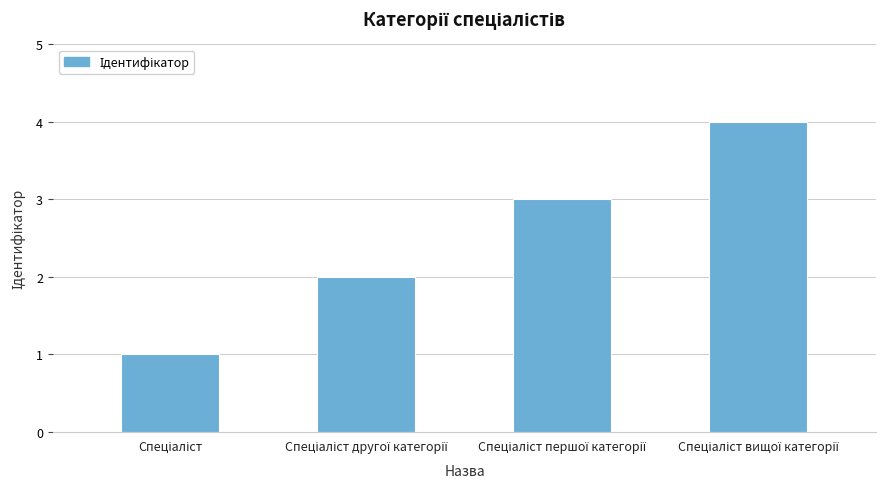

Count the values in the range 2 to 4.

3